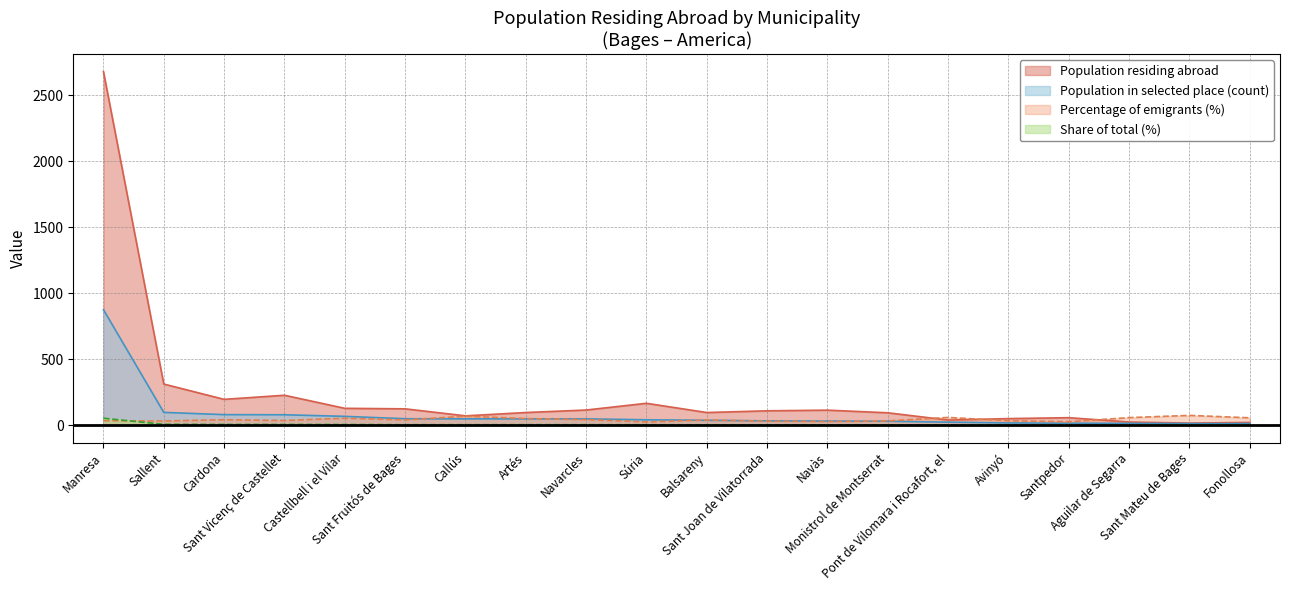

Is the value of Population residing abroad at Pont de Vilomara i Rocafort, el greater than the value of Population in selected place (count) at Santpedor?

Yes